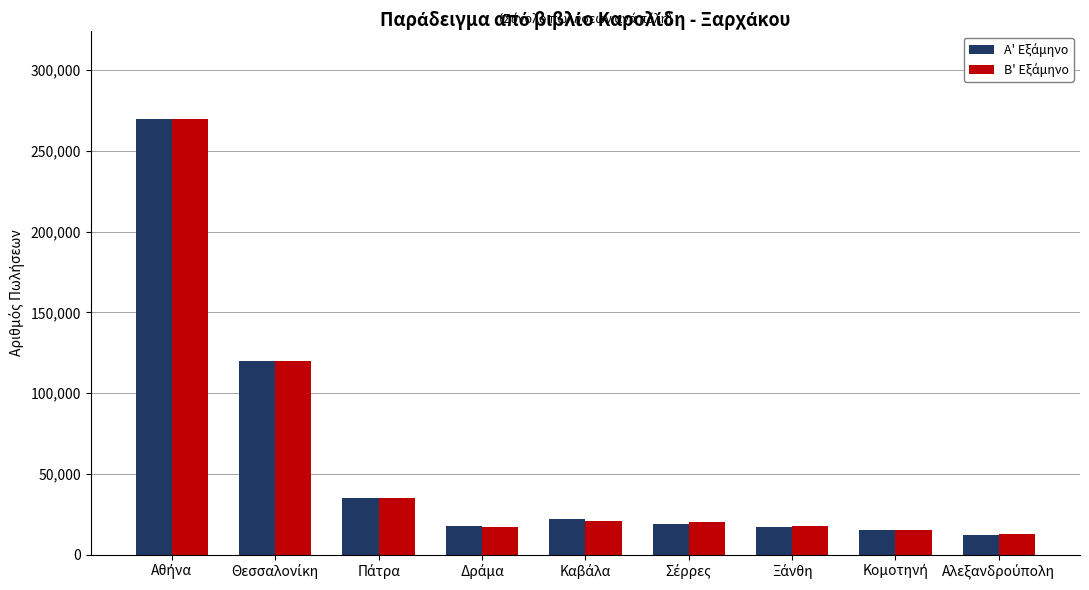

What is the greatest value displayed?

270000